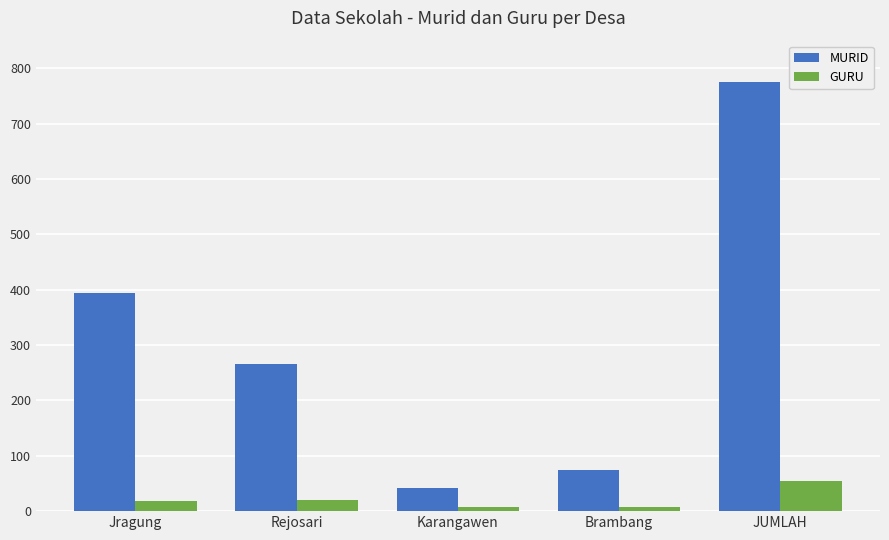

What is the maximum value shown in the chart?

775